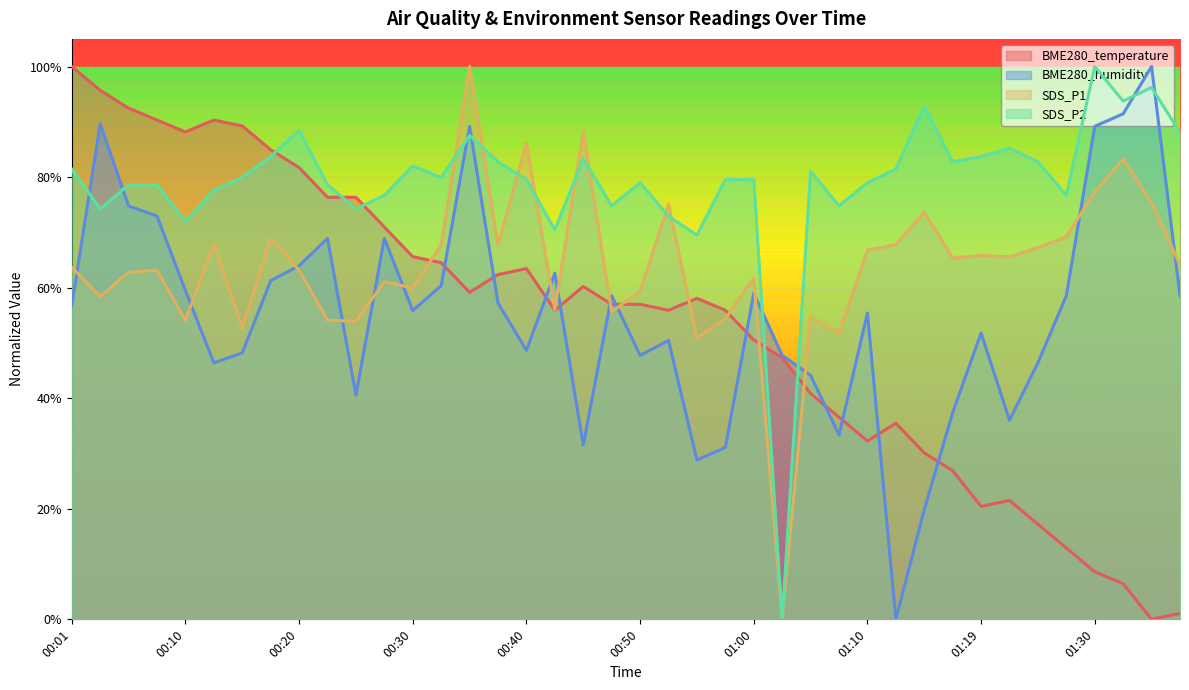

True or false: BME280_humidity has a value of 0.6 at 01:27.

True